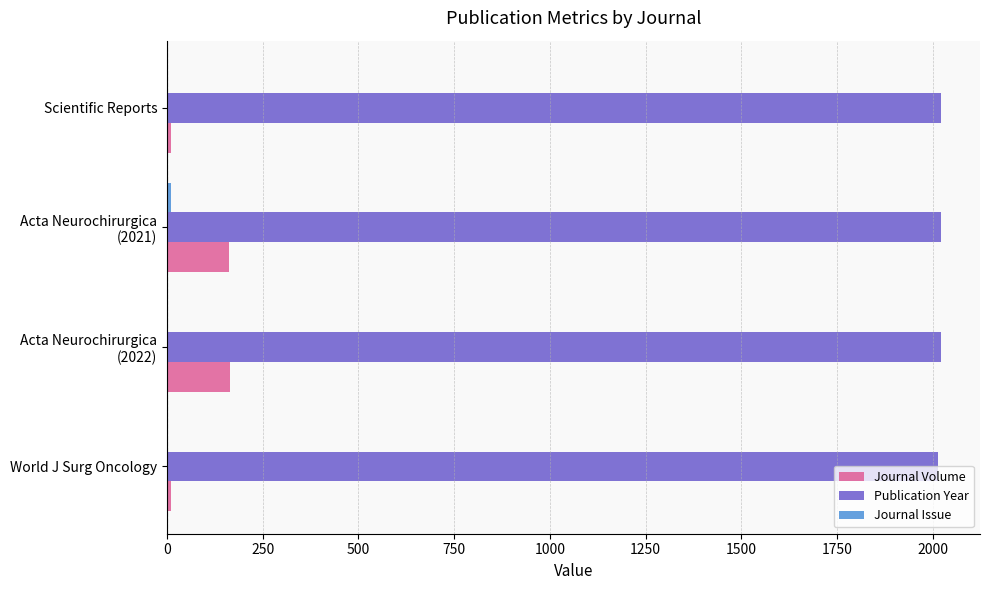

What is the maximum value shown in the chart?

2022